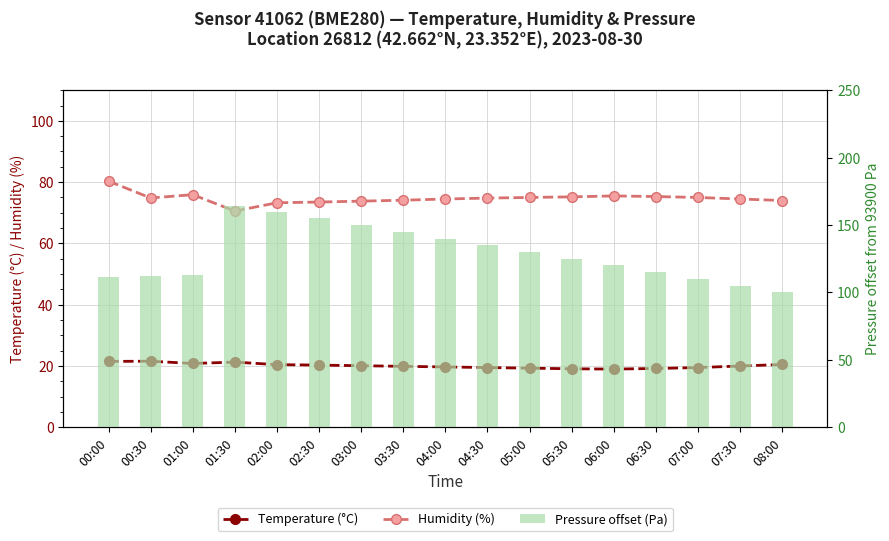

Is it true that Temperature (°C) equals 20.1 at 03:00?

True